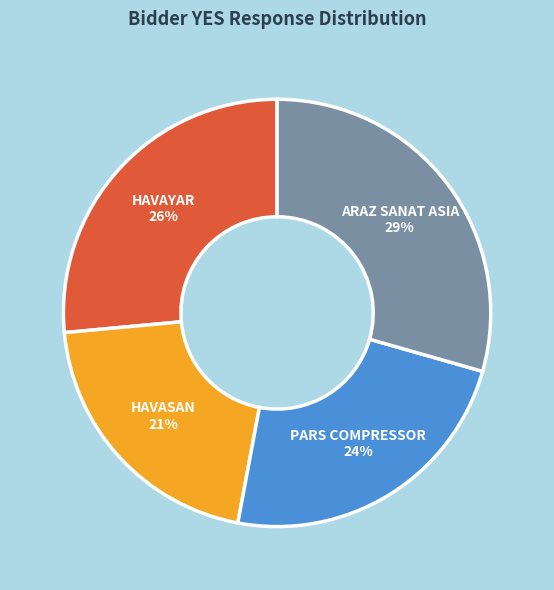

To the nearest percent, what is the average slice percentage?

25%